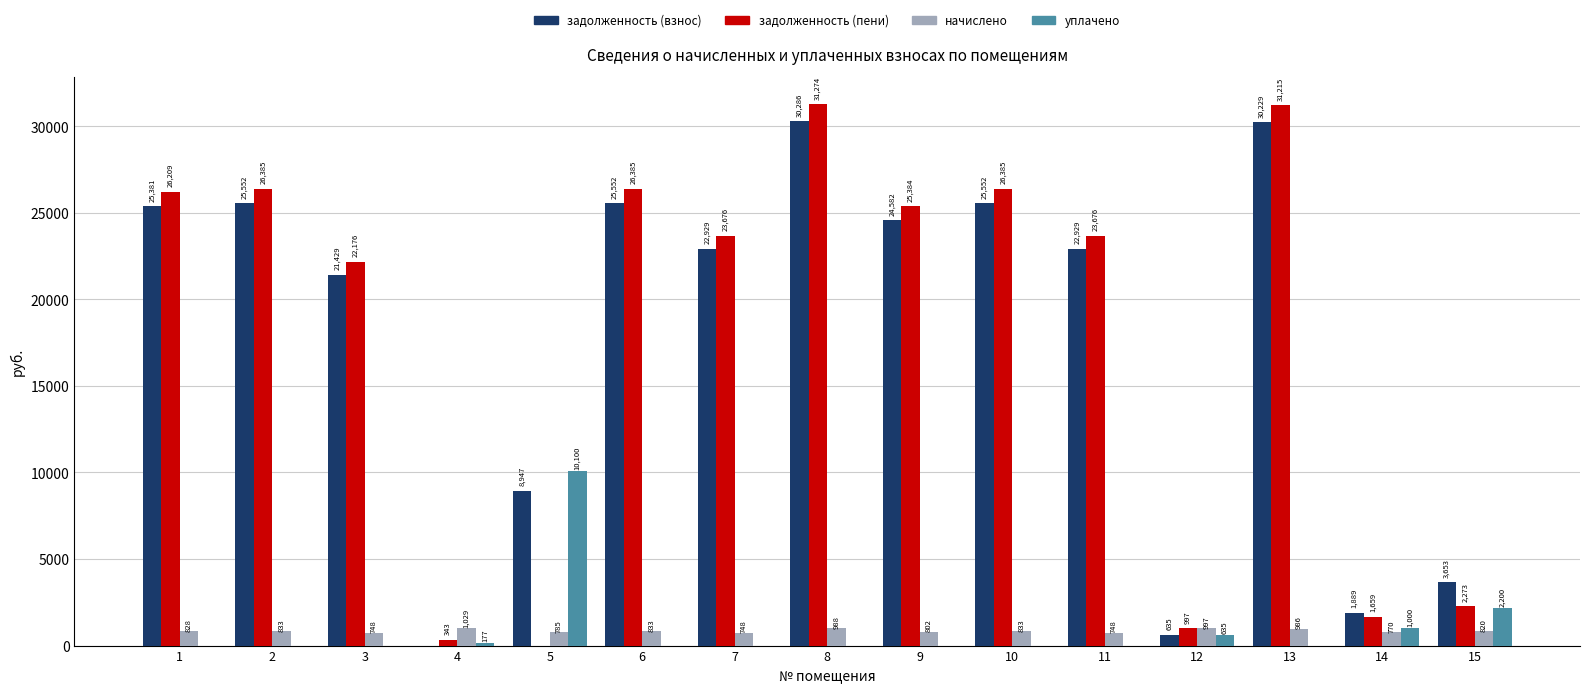

Between 9 and 14, which series saw the biggest shift?

задолженность (пени)